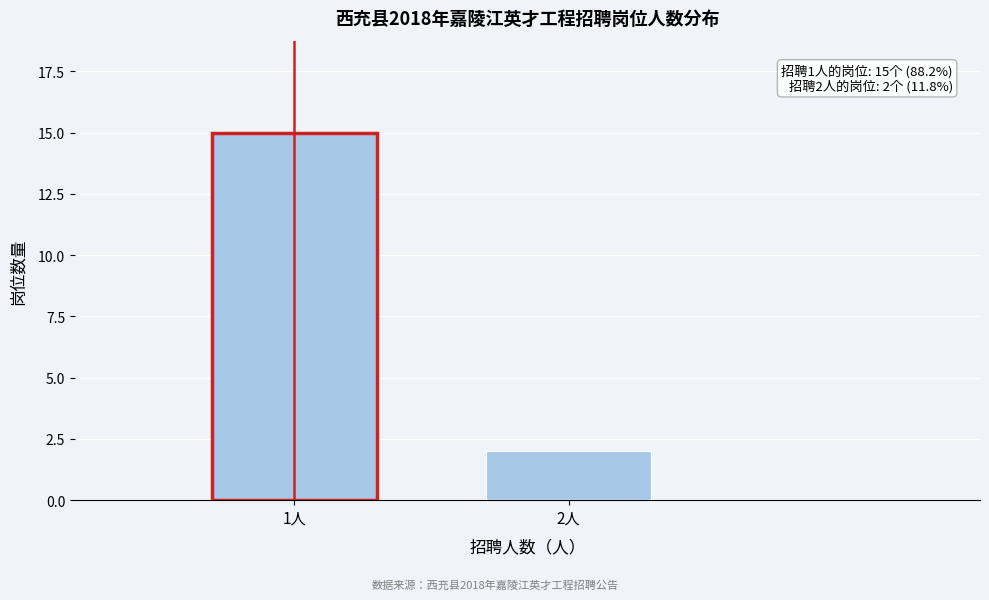

Reading right to left, extract all data points from this chart.

2人=2	1人=15